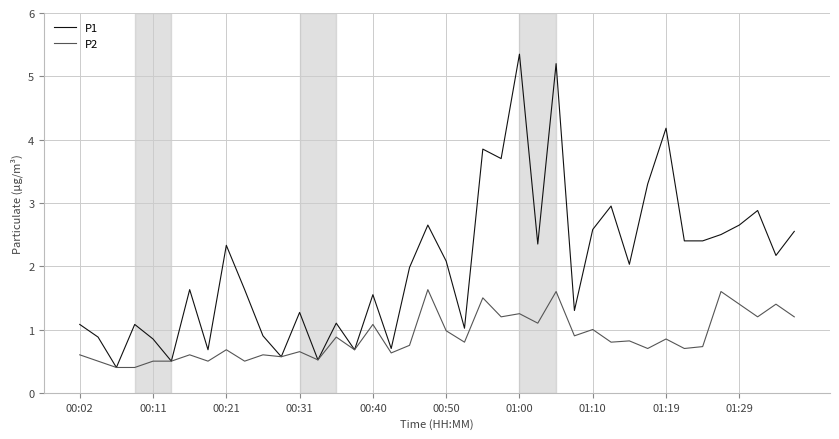

List the series in order of their overall mean, lowest first.

P2, P1